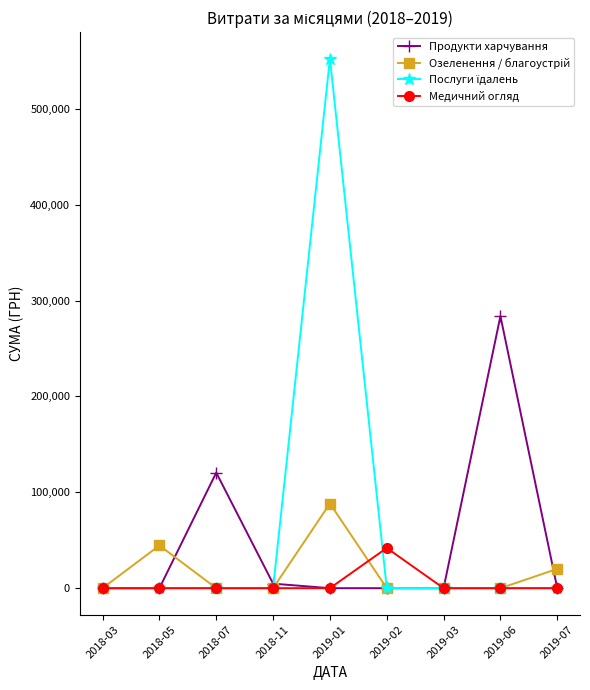

Which series changed the most between 2018-03 and 2019-06?

Продукти харчування